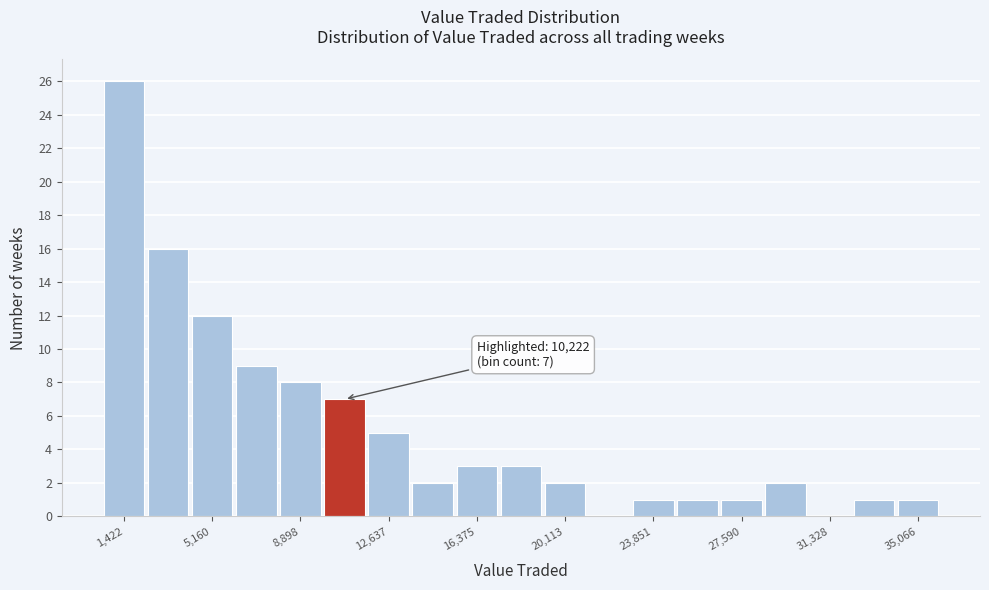

Read against the x-axis, roughly where is the centre of the tallest bar?

1500